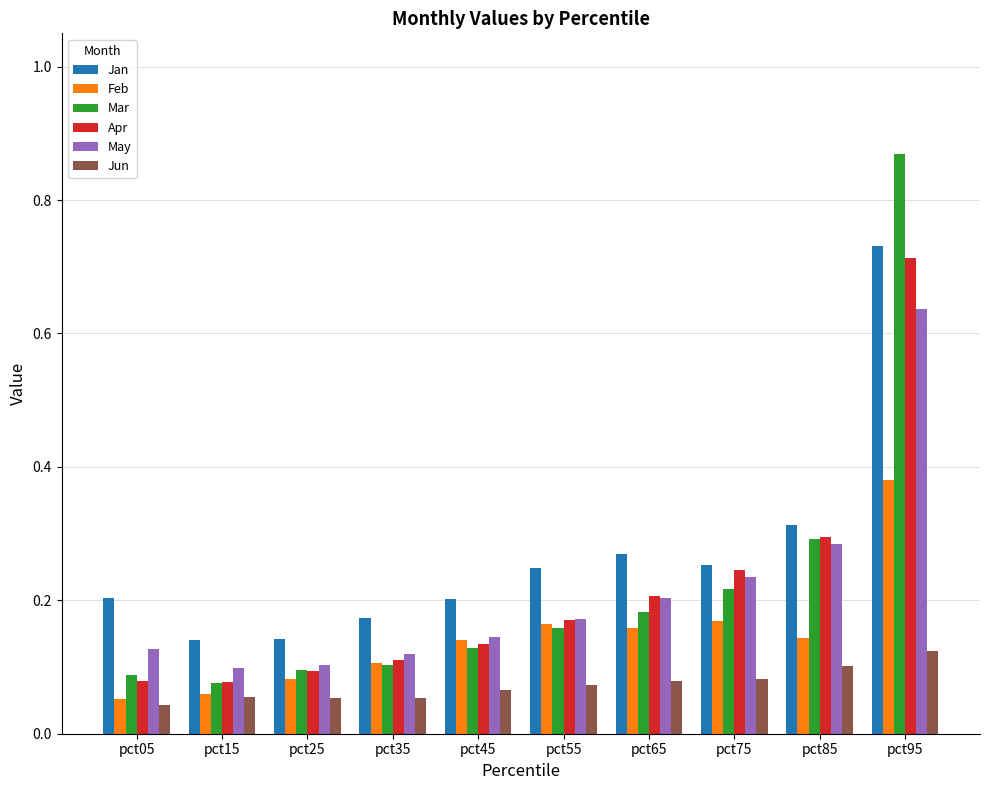

How many bars are there in each group?

6